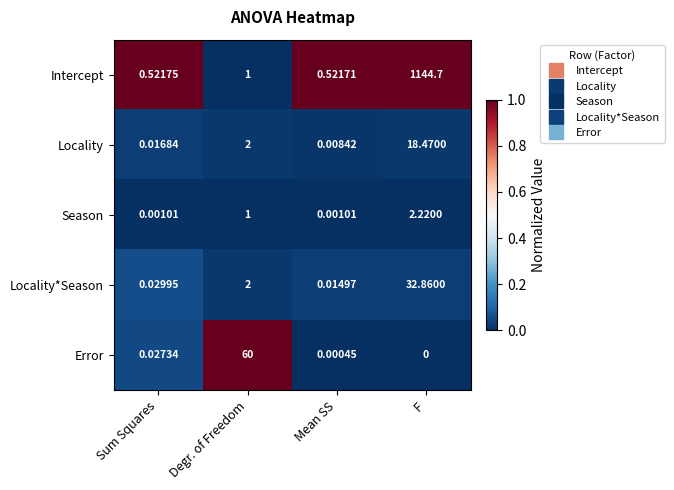

At which label is Error closest to 30?

Sum Squares